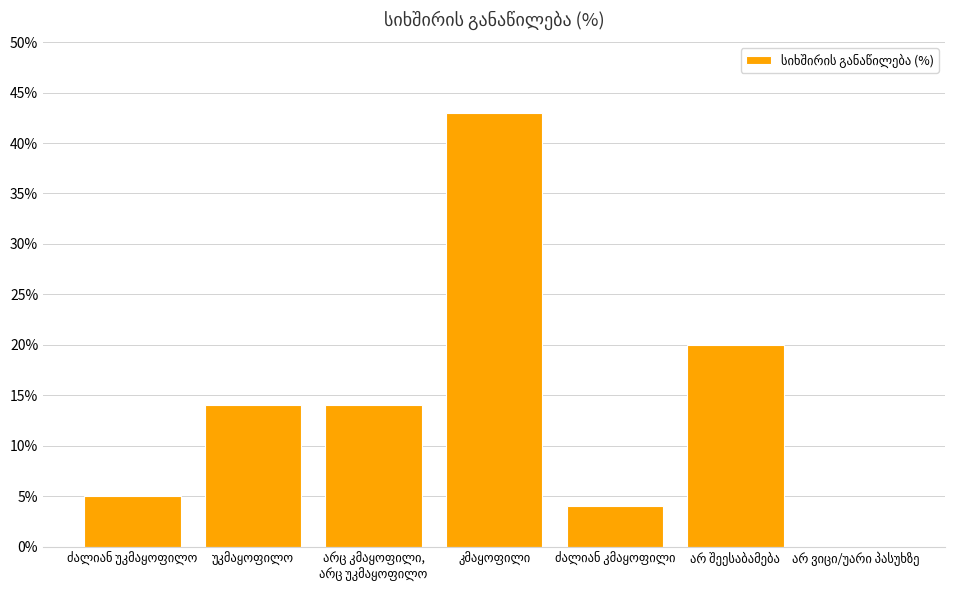

What is the sum of all values?

100